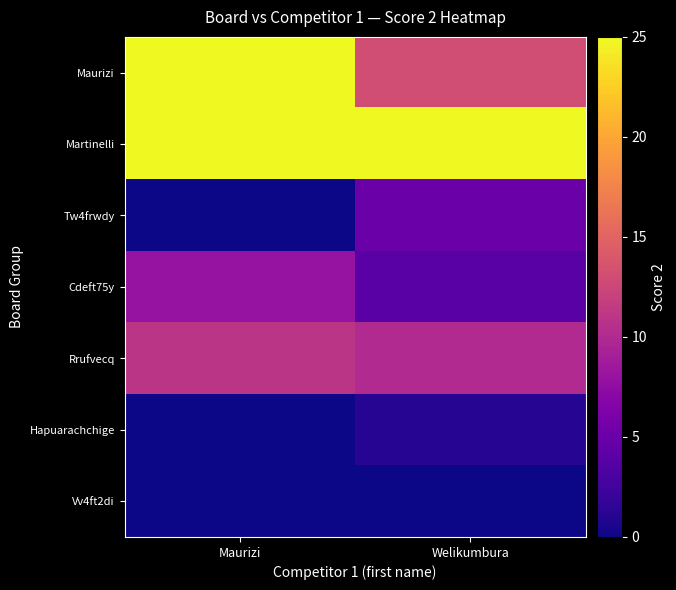

Which label corresponds to the largest value in the chart?

Maurizi